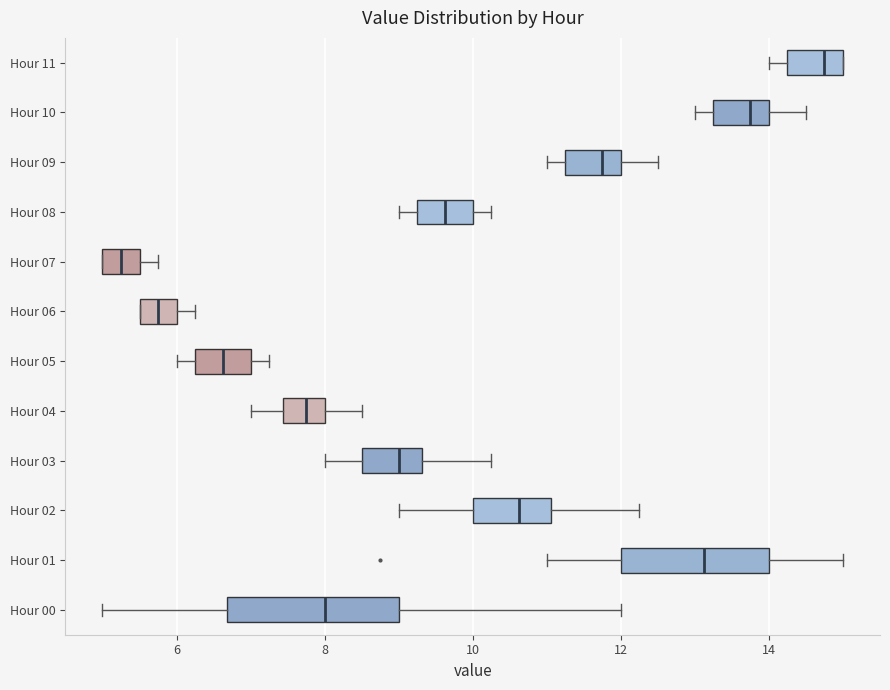

Where is the right edge of the box for Hour 06 on the x-axis? The values are not printed on the chart, so give them approximately, as read against the axis.

6.0